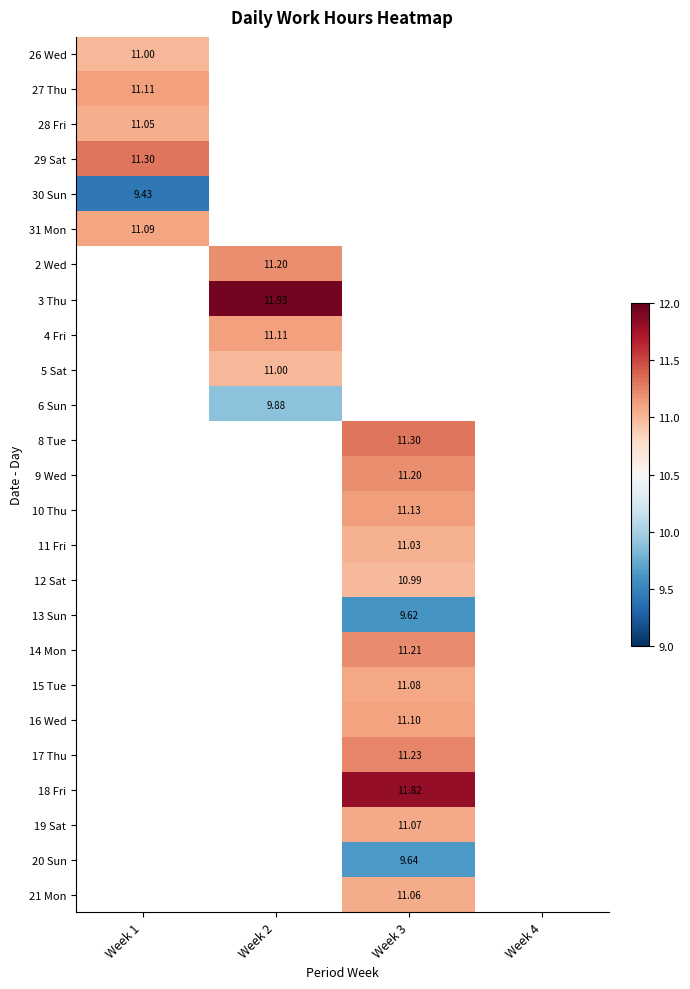

At how many categories does at least one series exceed 11?

3